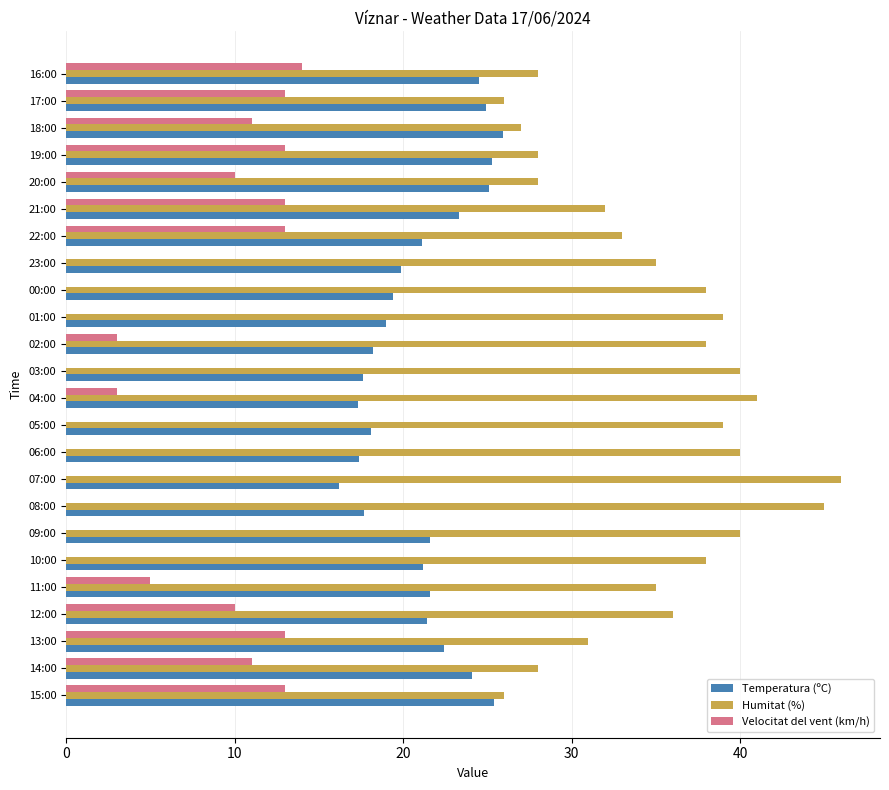

The value of Velocitat del vent (km/h) at 13:00 is 13.0. True or false?

True